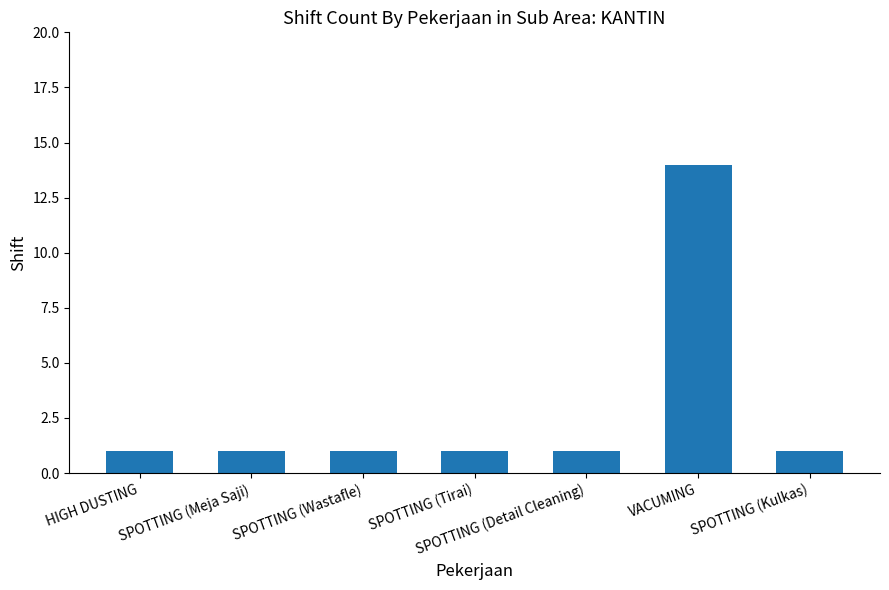

Is it true that the value at SPOTTING (Meja Saji) is 0?

False